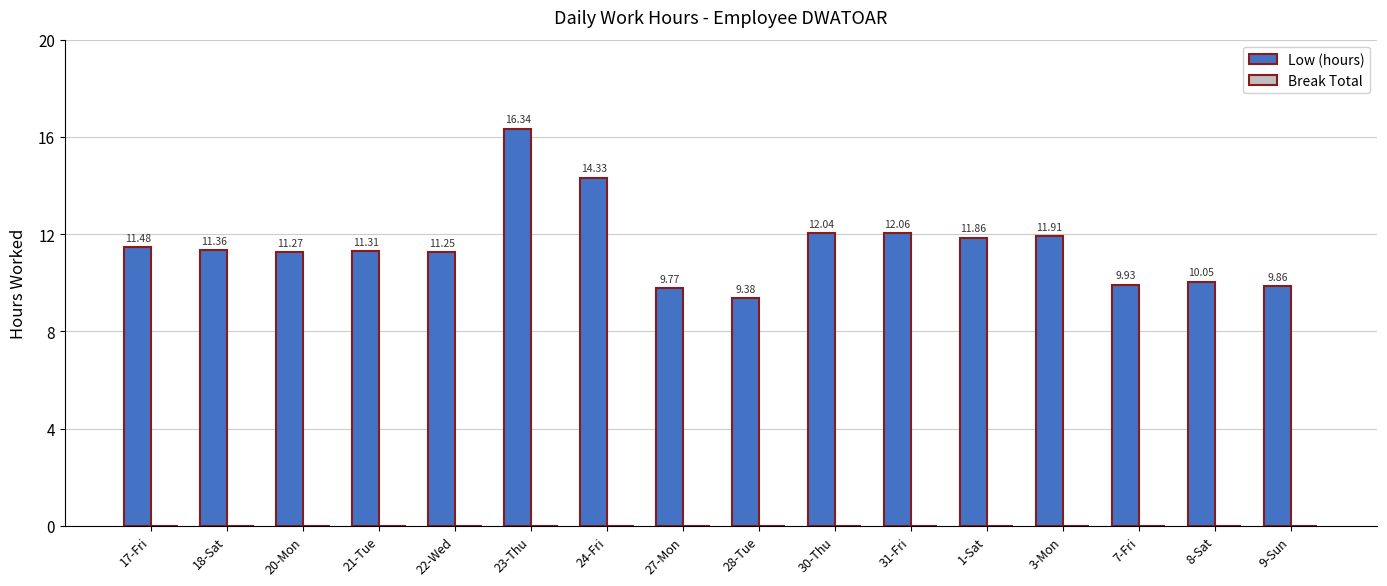

Which has a higher value, 20-Mon or 21-Tue?

21-Tue